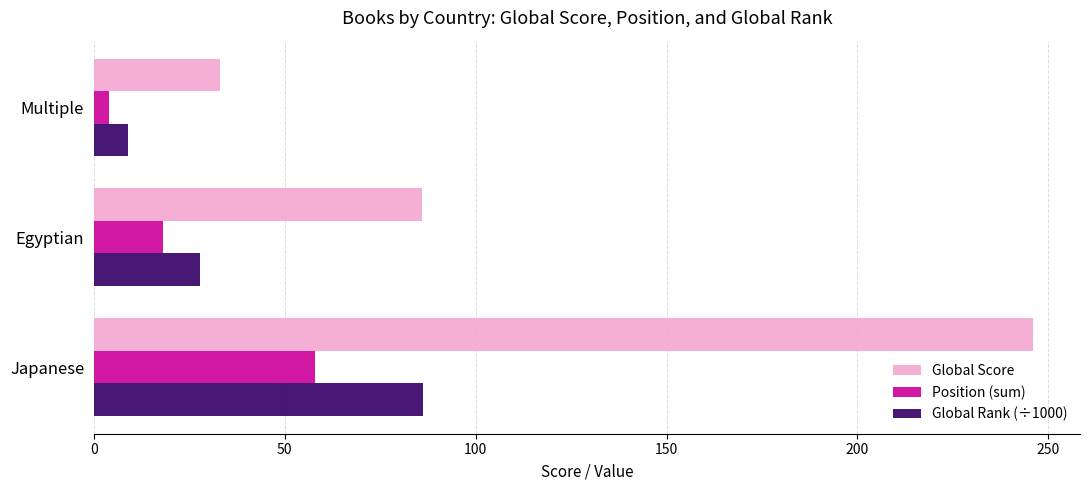

At which category is the sum across all series the highest?

Japanese